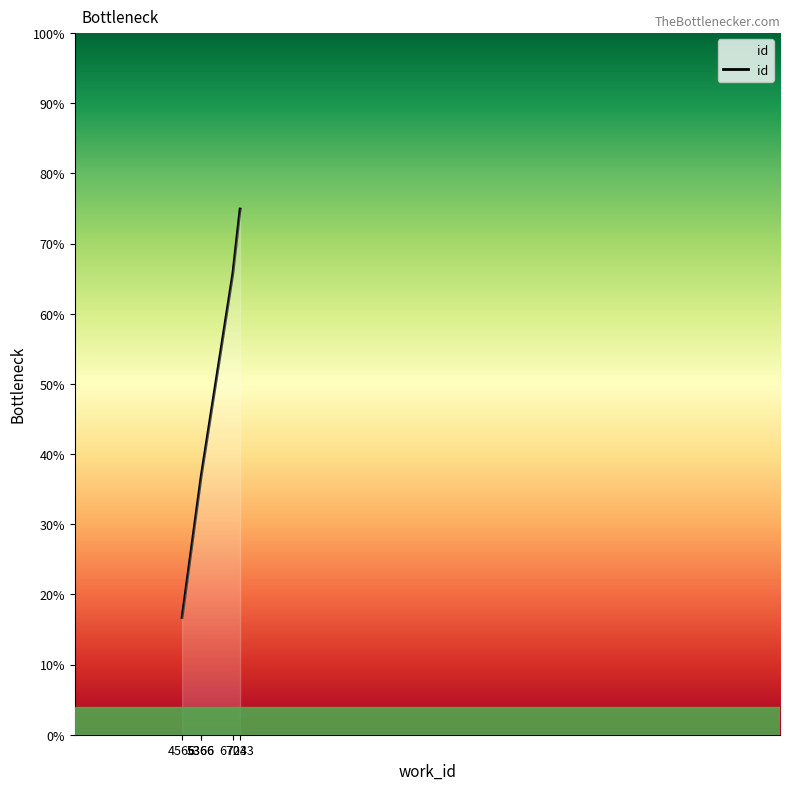

Is it true that the value at 5366 is 0.4?

True